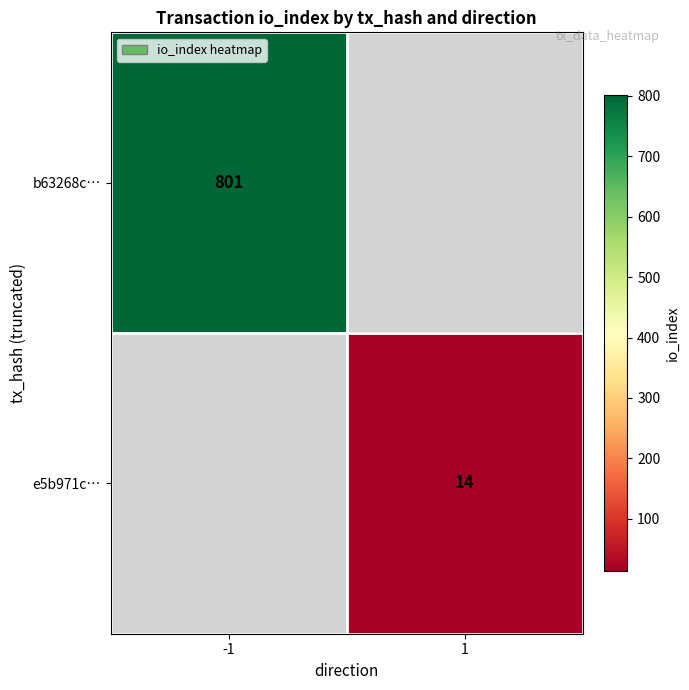

Is it true that e5b971c… equals 4 at 1?

False